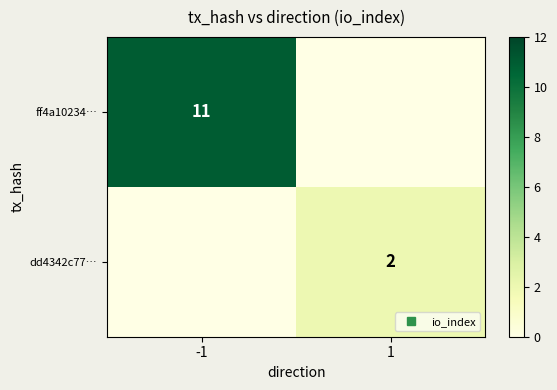

The dd4342c77… series shows 1 at 1. True or false?

False